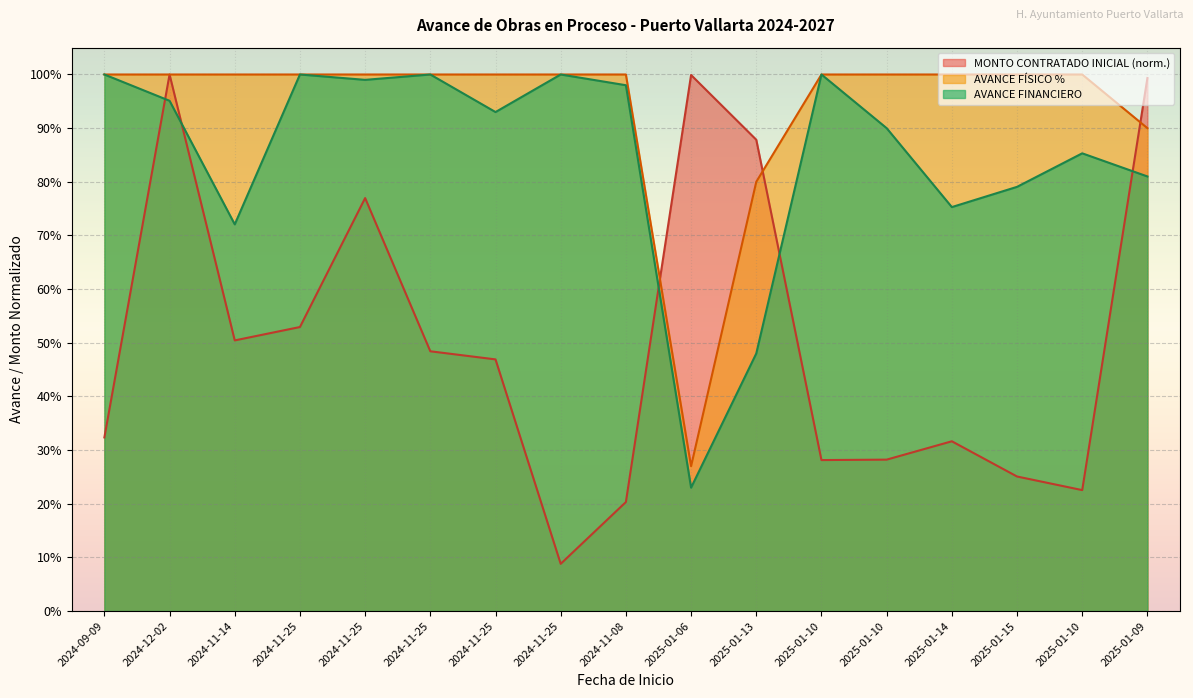

What is the difference between the maximum and minimum values in the AVANCE FINANCIERO series?

0.8